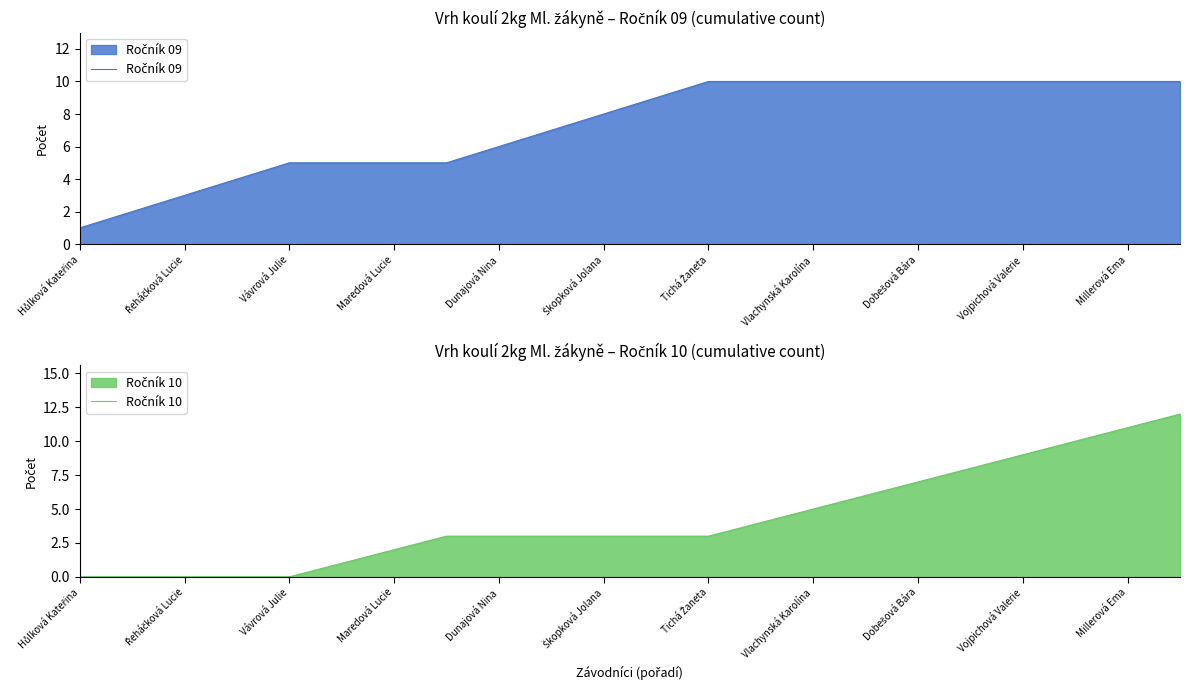

What position from the left is 11?

12